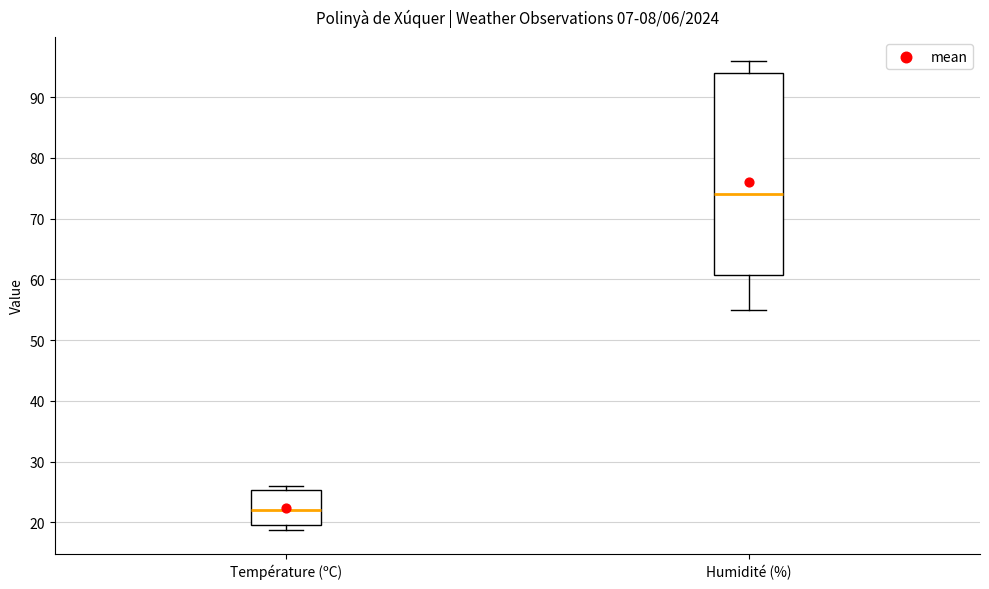

Where does the median line of the box for Humidité (%) sit on the y-axis? The values are not printed on the chart, so give them approximately, as read against the axis.

74